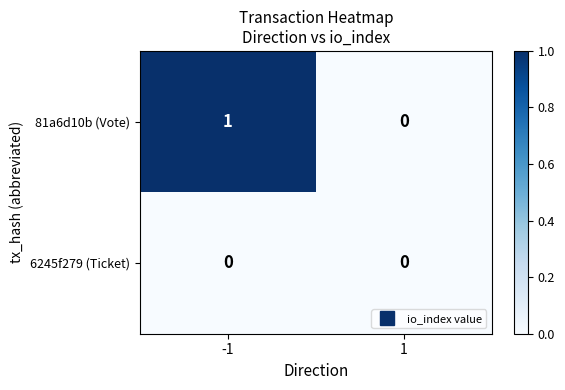

True or false: 81a6d10b (Vote) has a value of 1 at -1.

True